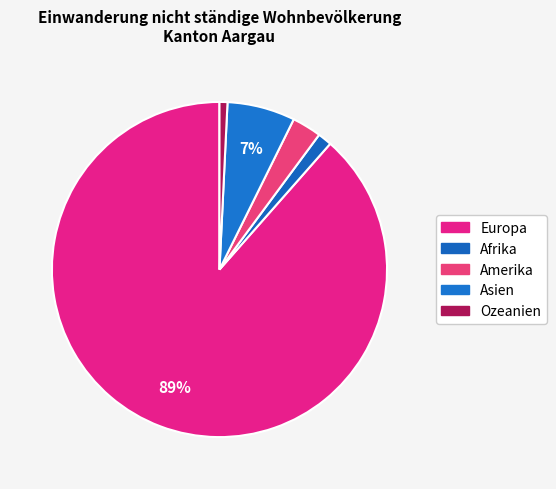

How many segments does this pie chart have?

5